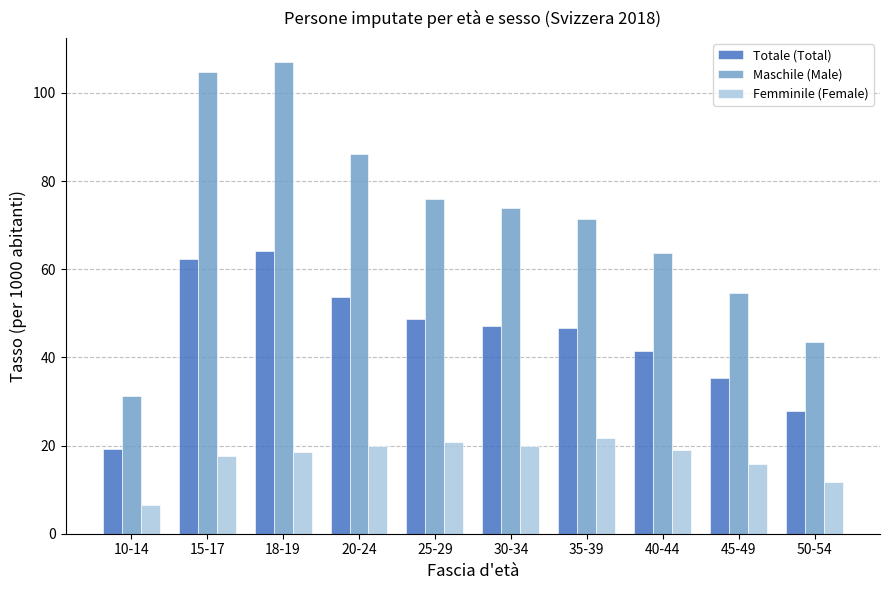

How many categories are shown in the chart?

10